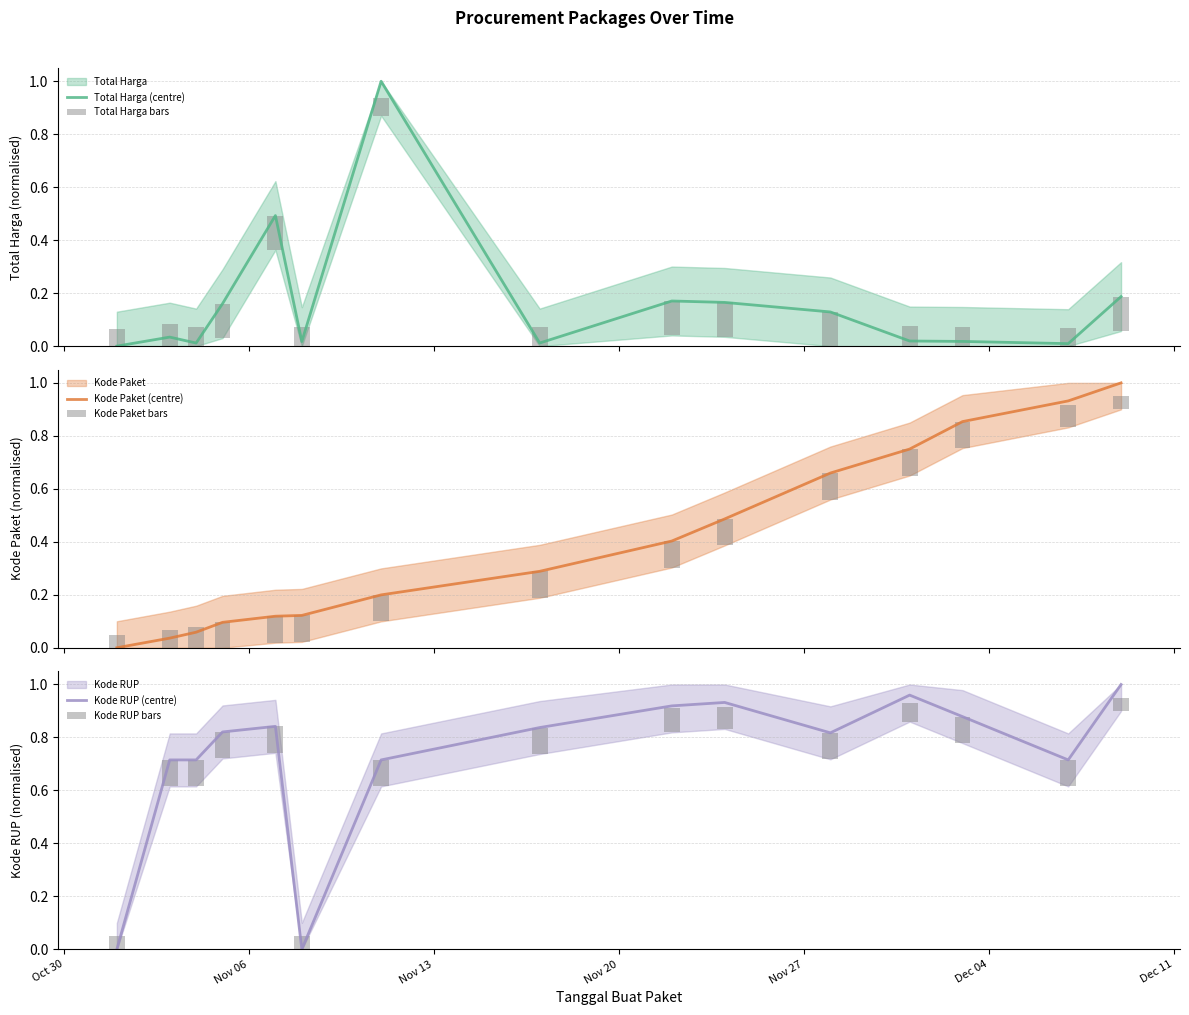

The value of Total Harga bars at 14 is 0.2. True or false?

False